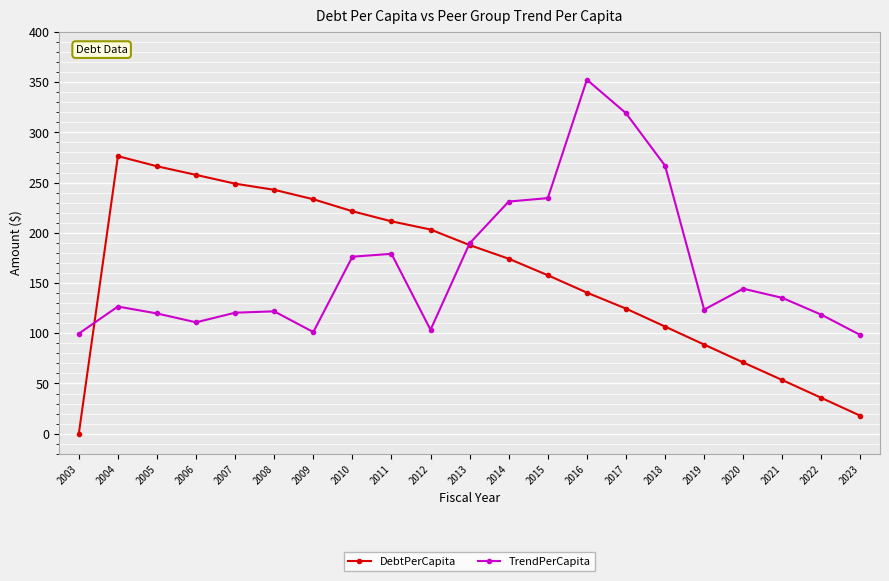

What is the maximum value shown in the chart?

352.5